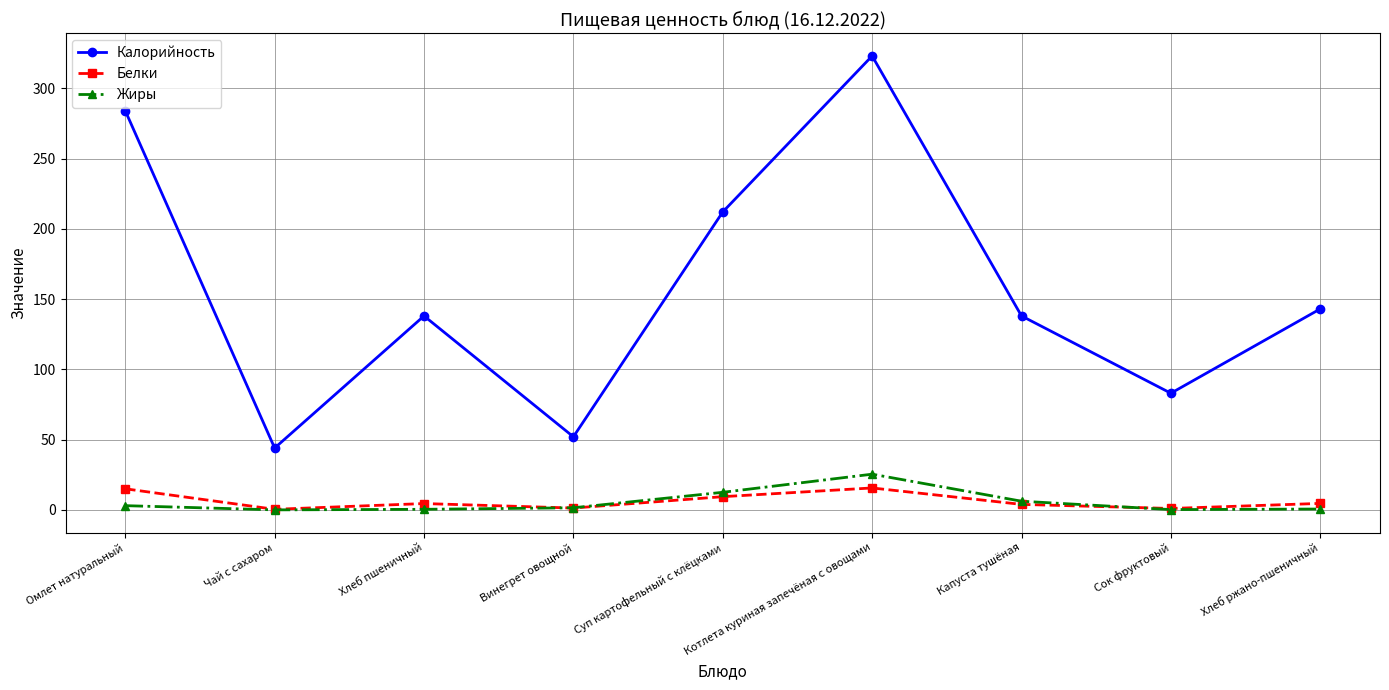

The Калорийность series shows 183.7 at Капуста тушёная. True or false?

False